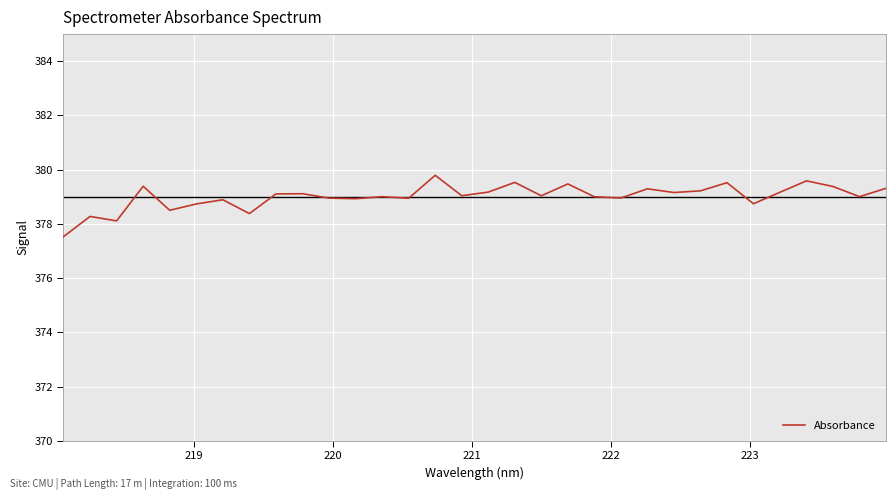

What is the smallest value displayed?

377.5